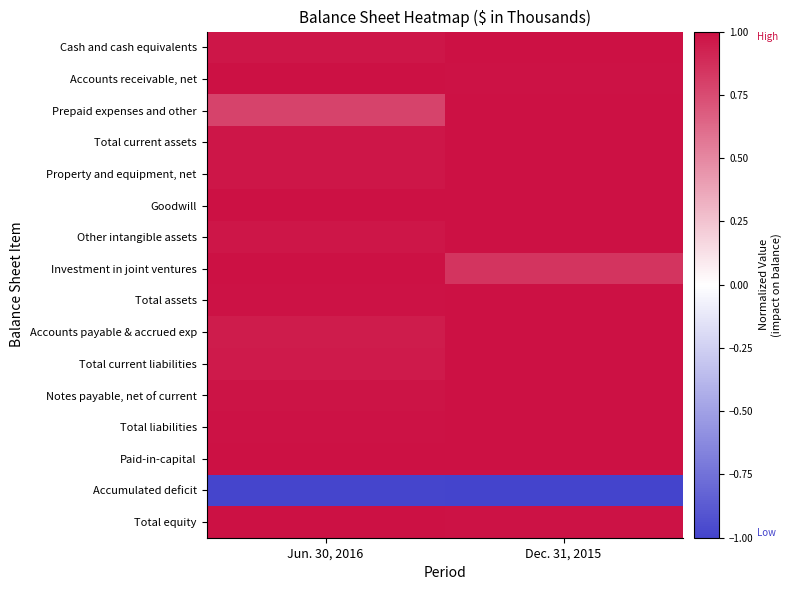

Which category has the highest value across all series?

Dec. 31, 2015